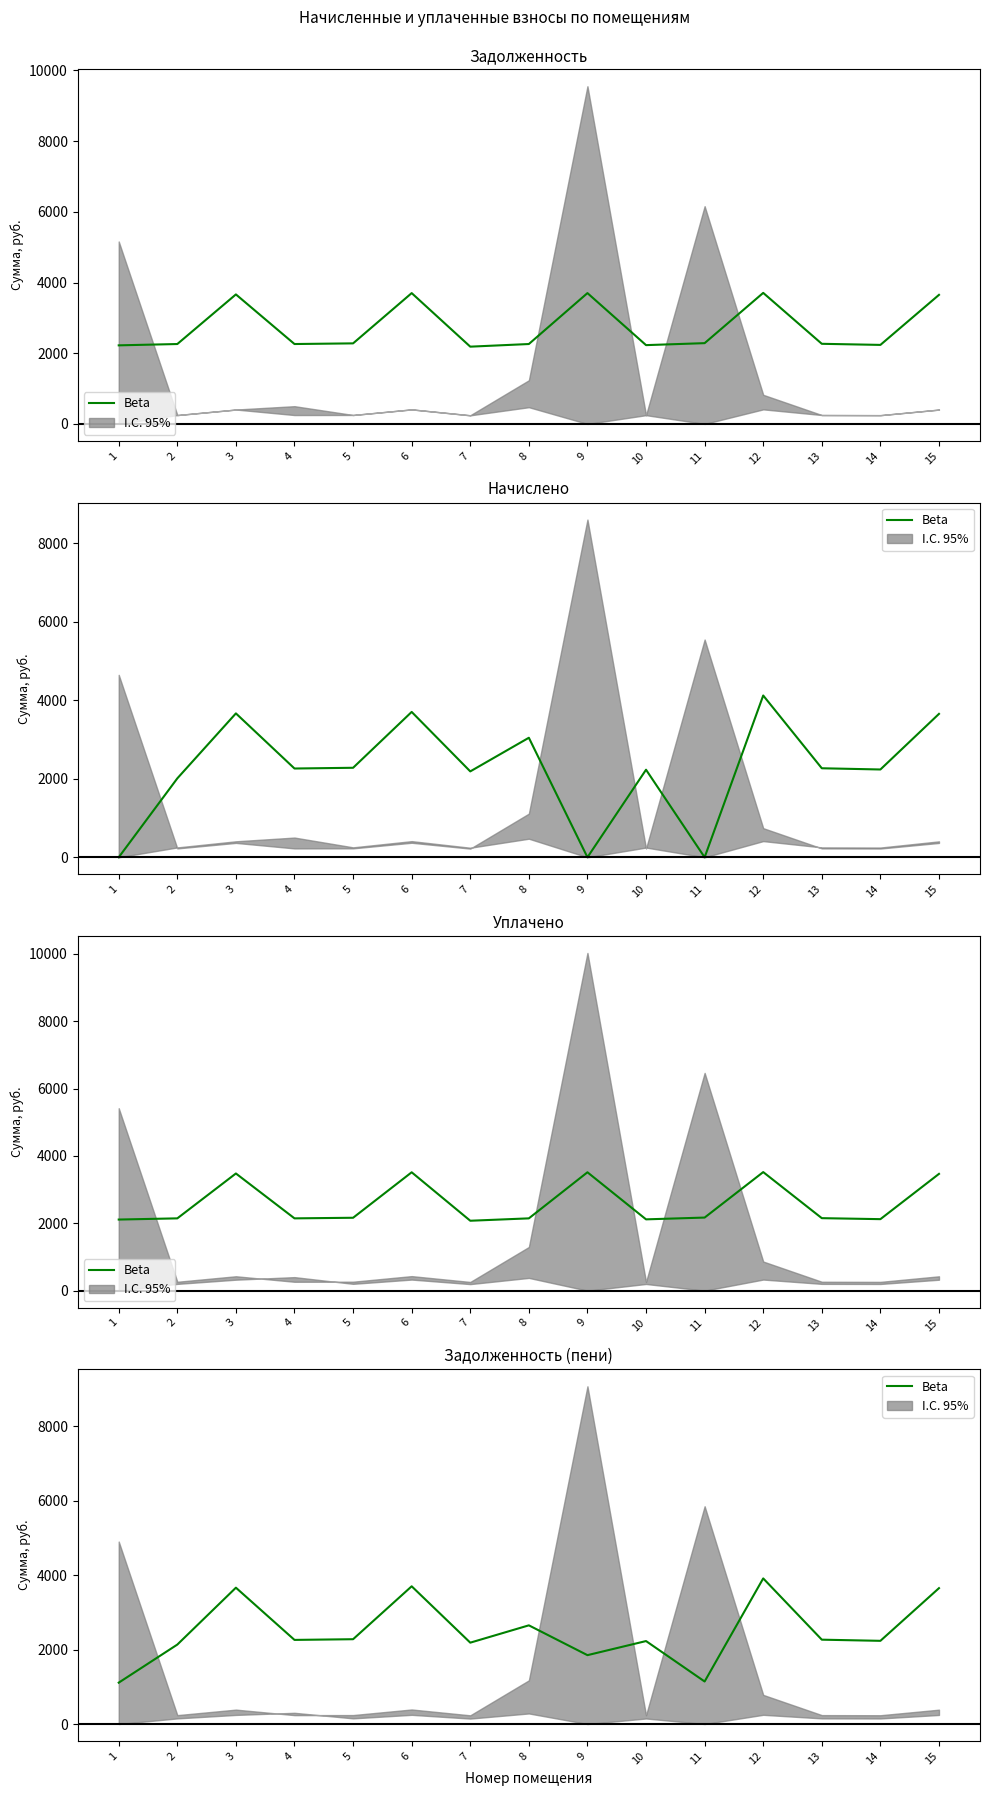

What is the approximate value at 11?

1142.6